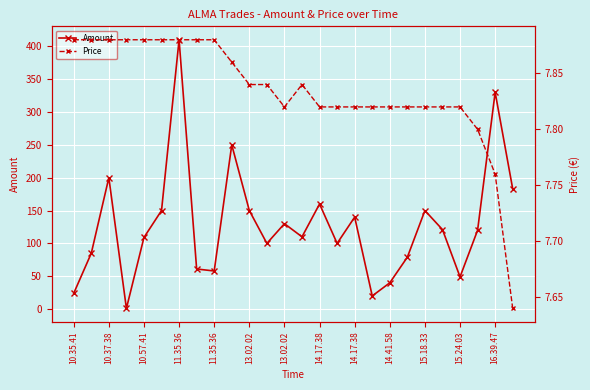

Is this an area chart (filled region under the line)?

No